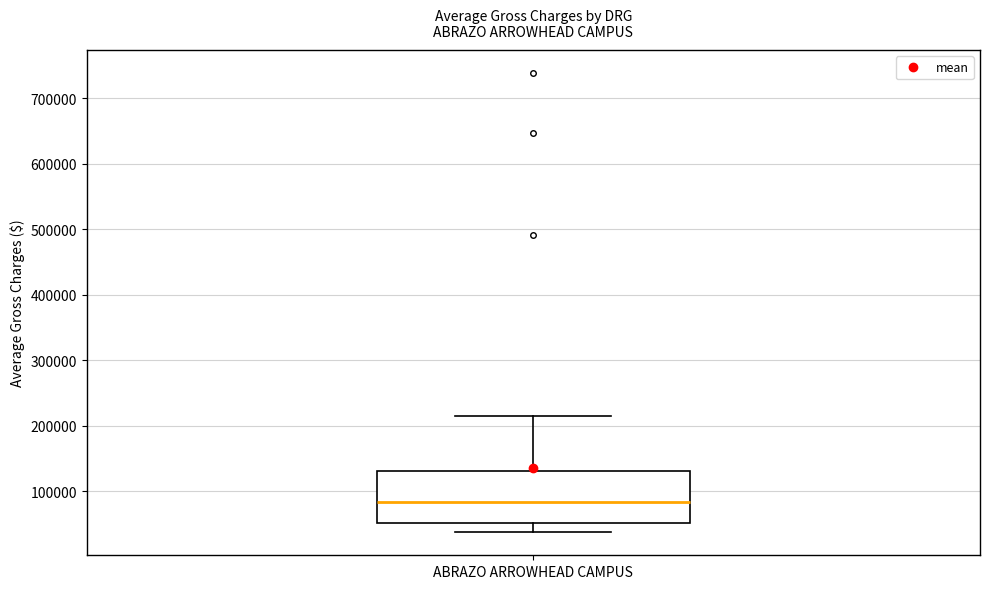

Transcribe this box plot: give where the median line is, the range the box spans, and where the two whiskers end, as read against the y-axis. The values are not printed on the chart, so give them approximately, as read against the axis.

median 80000, box 50000 to 130000, whiskers 40000 to 210000